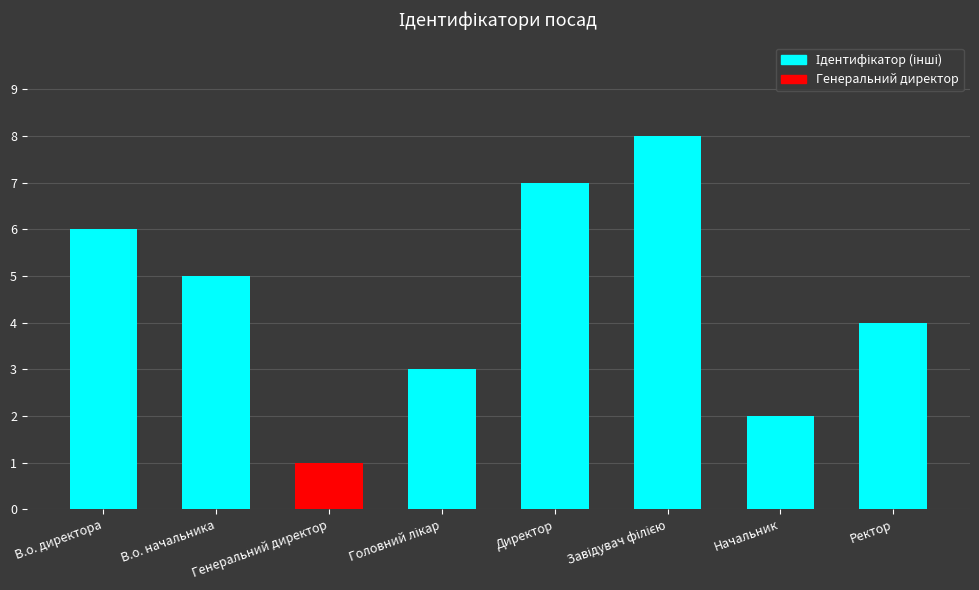

What is the label of the 6th bar from the right?

Генеральний директор